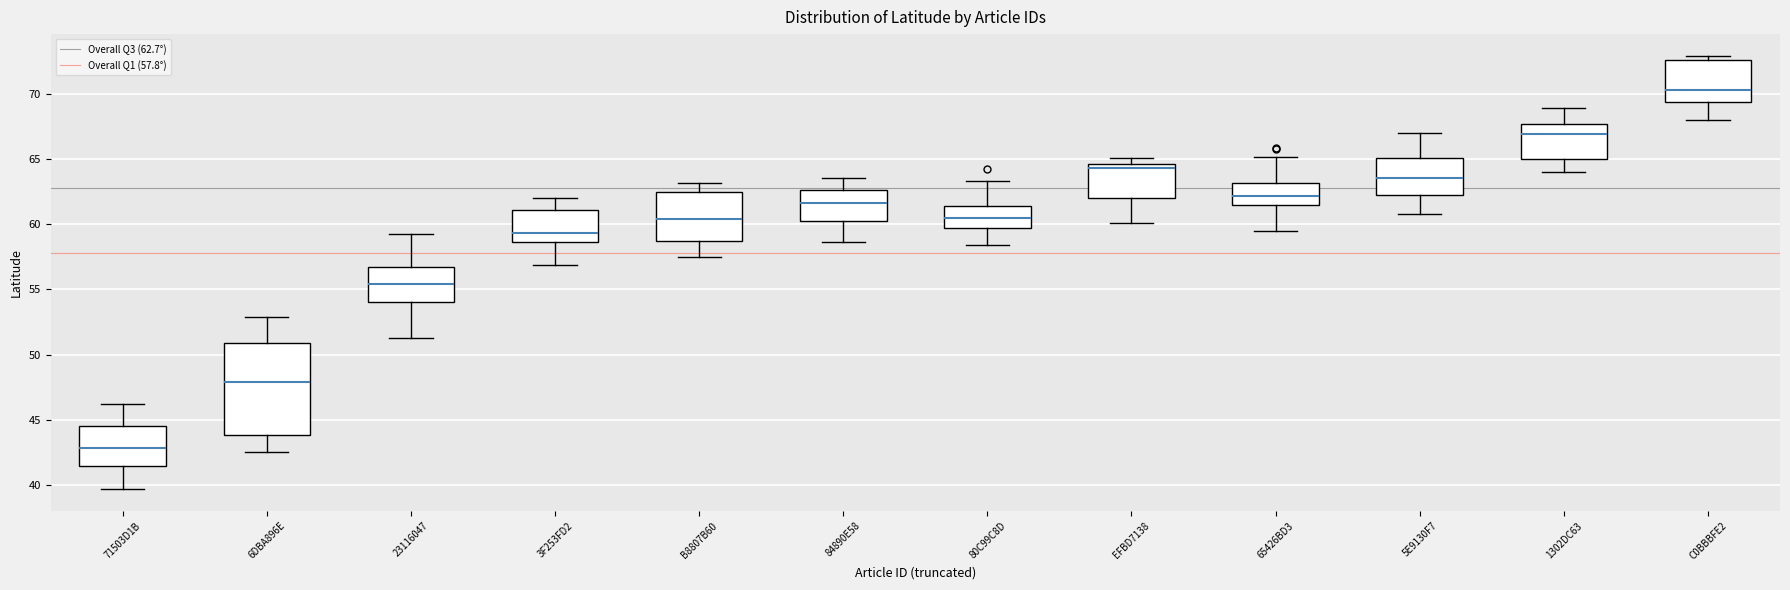

Reading left to right, read every box against the y-axis: the position of its median line, the range the box covers, and the ends of its whiskers. The values are not printed on the chart, so give them approximately, as read against the axis.

71503D1B: median 43.0, box 41.5 to 44.5, whiskers 39.5 to 46.0
6DBA896E: median 48.0, box 44.0 to 51.0, whiskers 42.5 to 53.0
23116047: median 55.5, box 54.0 to 56.5, whiskers 51.5 to 59.5
3F253FD2: median 59.5, box 58.5 to 61.0, whiskers 57.0 to 62.0
B8807B60: median 60.5, box 58.5 to 62.5, whiskers 57.5 to 63.0
84890E58: median 61.5, box 60.0 to 62.5, whiskers 58.5 to 63.5
80C99C8D: median 60.5, box 59.5 to 61.5, whiskers 58.5 to 63.5
EFBD7138: median 64.5 (just below the box's upper edge), box 62.0 to 64.5, whiskers 60.0 to 65.0
65426BD3: median 62.0, box 61.5 to 63.0, whiskers 59.5 to 65.0
5E9130F7: median 63.5, box 62.0 to 65.0, whiskers 61.0 to 67.0
1302DC63: median 67.0, box 65.0 to 67.5, whiskers 64.0 to 69.0
C0BBBFE2: median 70.5, box 69.5 to 72.5, whiskers 68.0 to 73.0